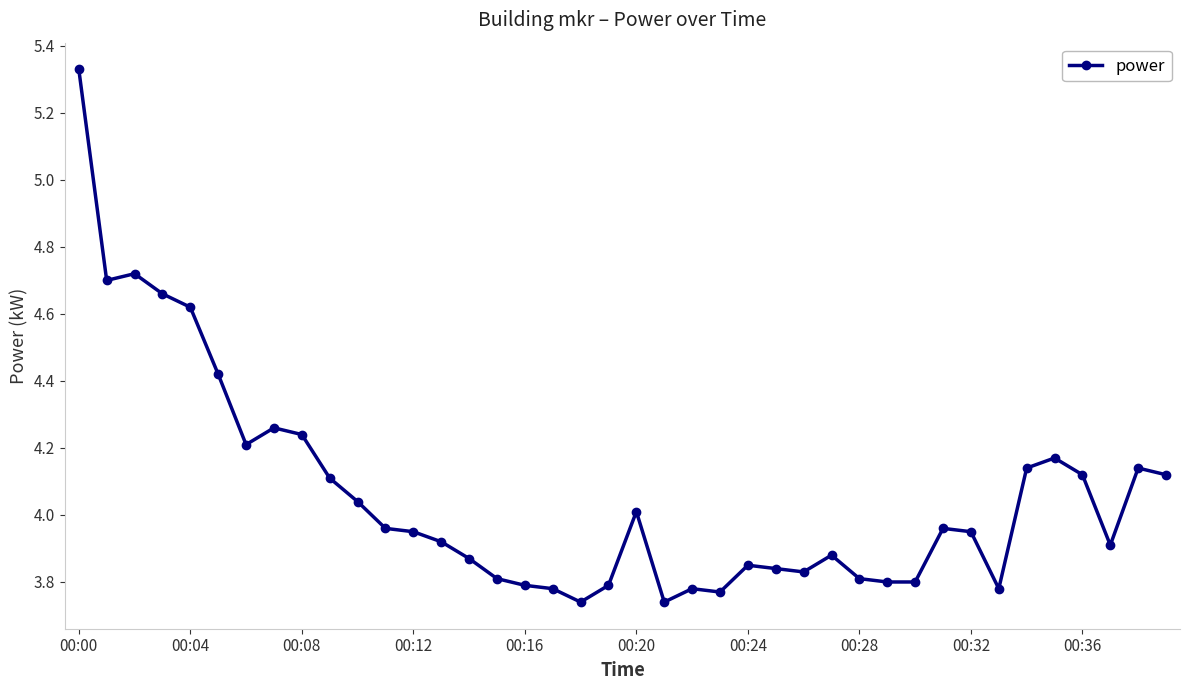

What is the difference between the maximum and second lowest values?

1.6